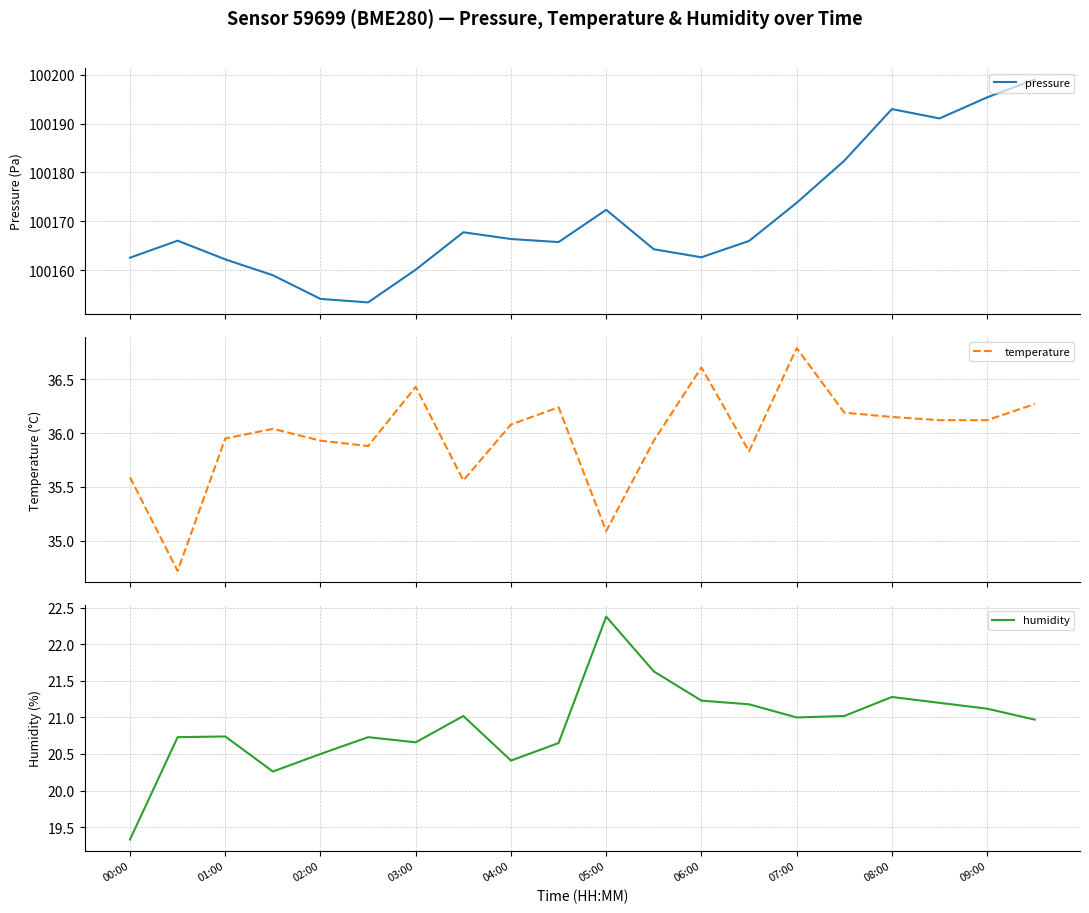

What is the minimum value for pressure?

100153.4